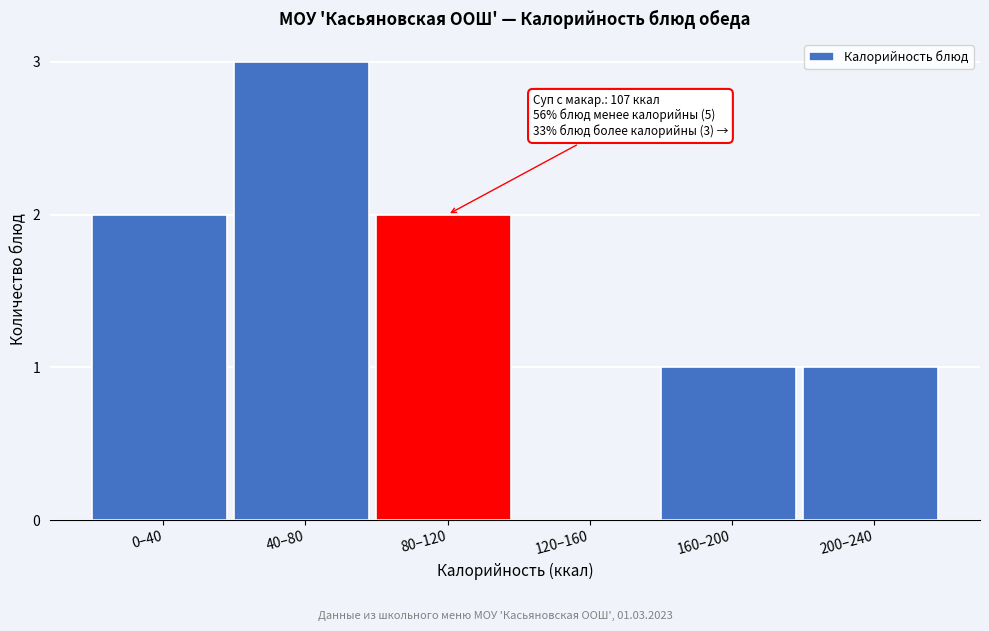

Reading left to right, list all the values displayed in this chart.

0–40=2	40–80=3	80–120=2	120–160=0	160–200=1	200–240=1